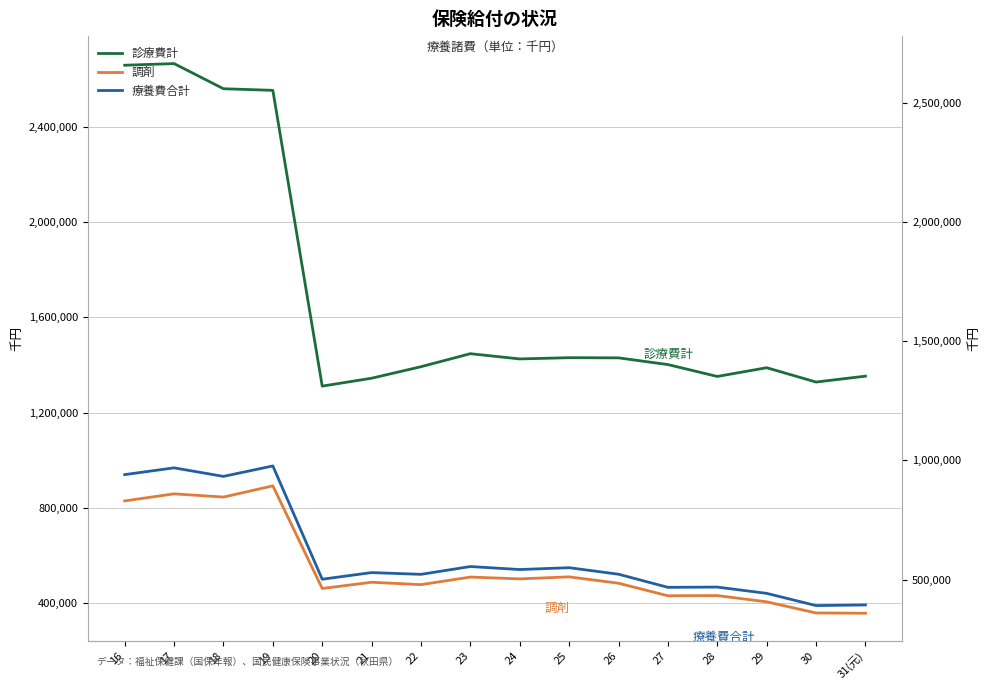

What is the total value across all series at 26?

2436473